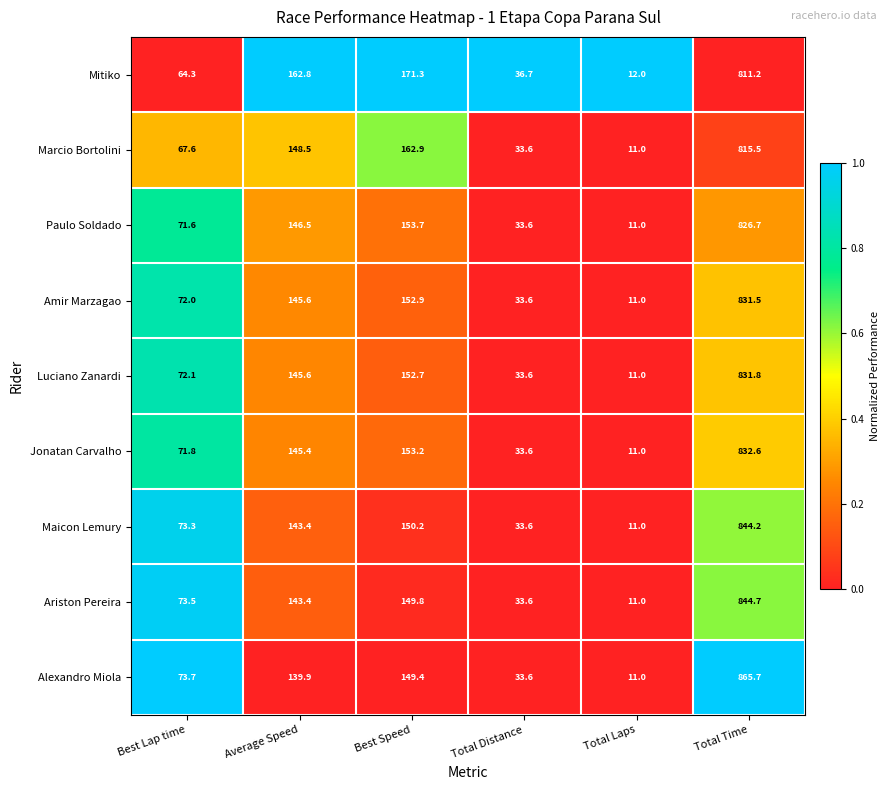

Is the value of Amir Marzagao at Best Lap time greater than the value of Paulo Soldado at Best Lap time?

Yes